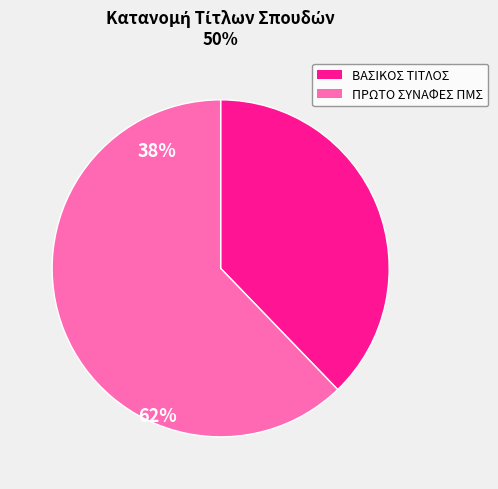

Is there any slice that represents more than half of the pie?

Yes